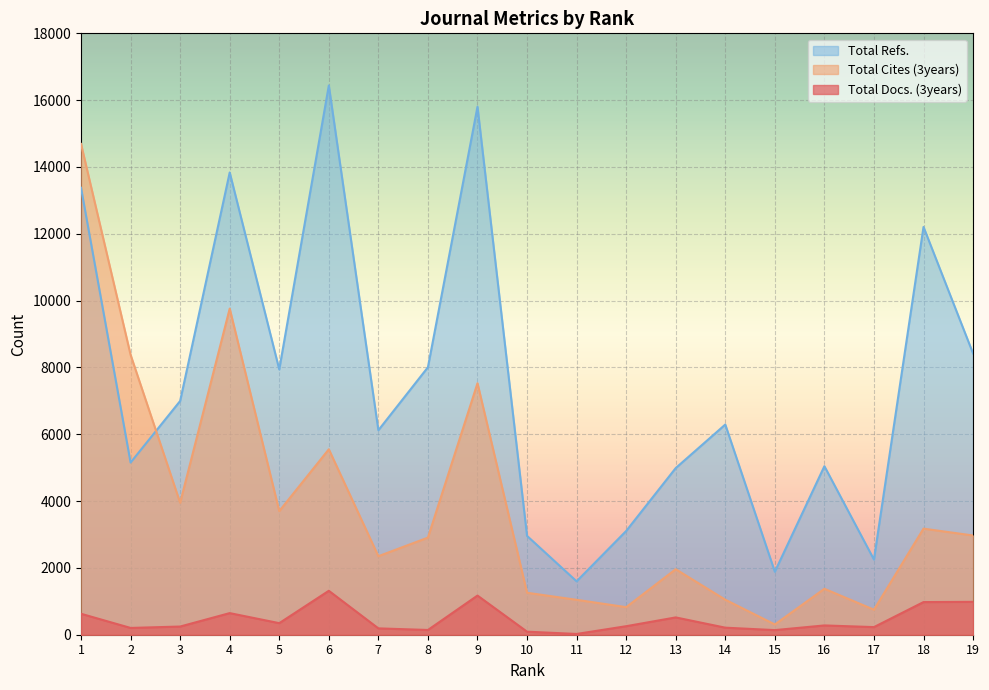

Reading right to left, what are all the values shown in this chart?

Total Docs. (3years): 984	977	228	278	138	211	518	255	23	91	1172	142	190	1315	346	647	245	203	627
Total Cites (3years): 2970	3175	749	1375	307	1048	1961	825	1045	1256	7527	2907	2350	5550	3700	9761	3949	8377	14689
Total Refs.: 8418	12205	2250	5044	1885	6291	4988	3105	1598	2958	15803	8006	6120	16439	7940	13836	6996	5153	13377